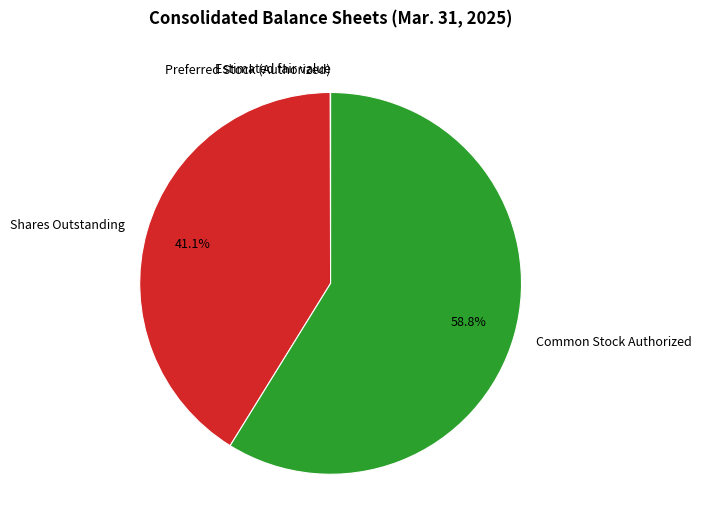

Which slice is the largest?

Common Stock Authorized